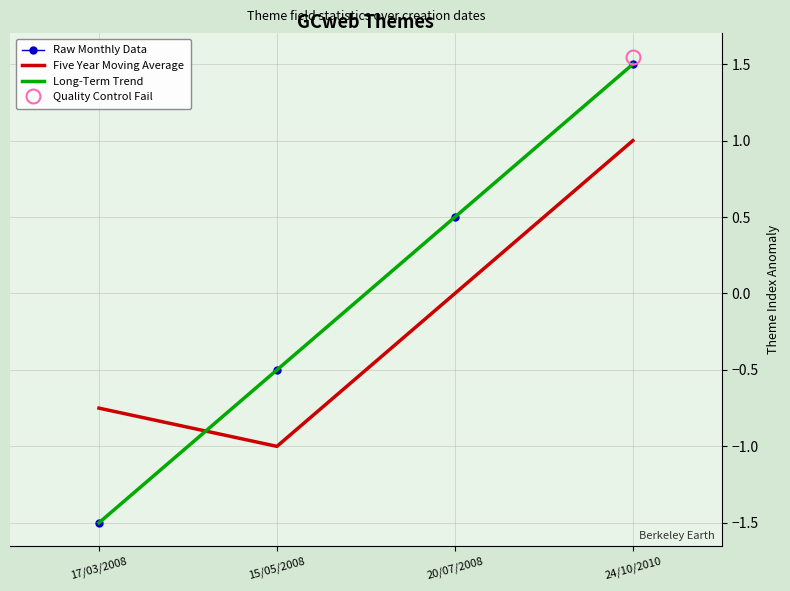

At which label is Five Year Moving Average closest to 0?

20/07/2008